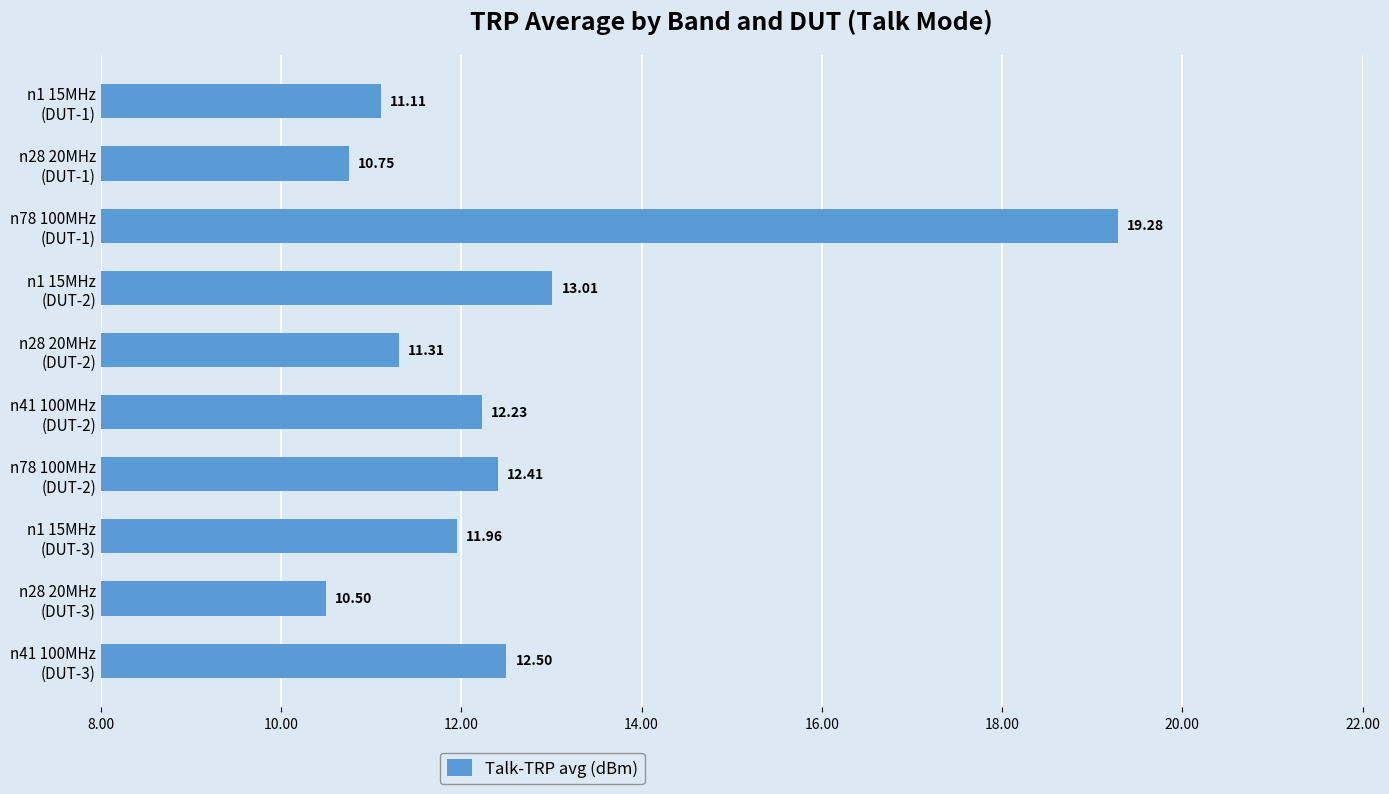

What is the difference between the second highest and second lowest values?

2.3